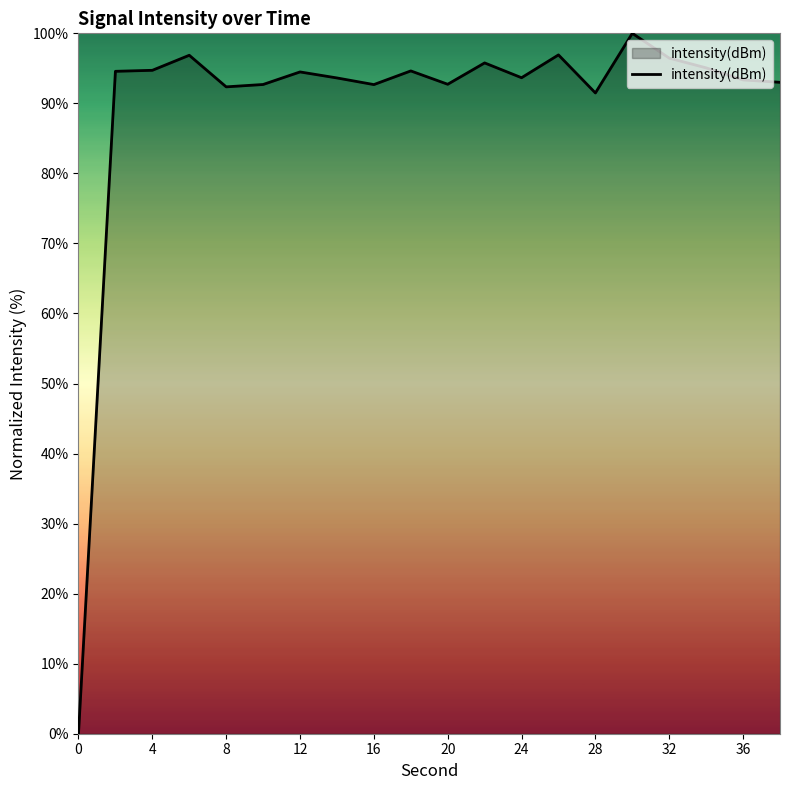

What is the maximum value shown in the chart?

100.0